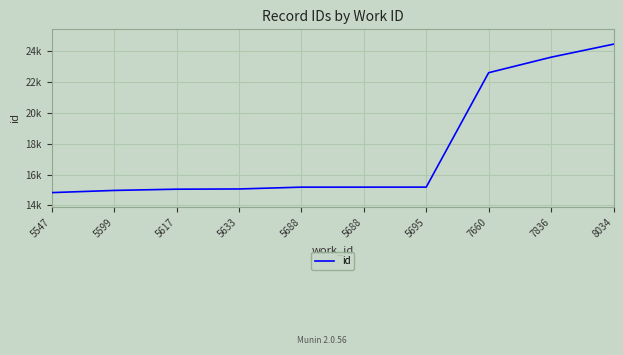

Is this an area chart (filled region under the line)?

No